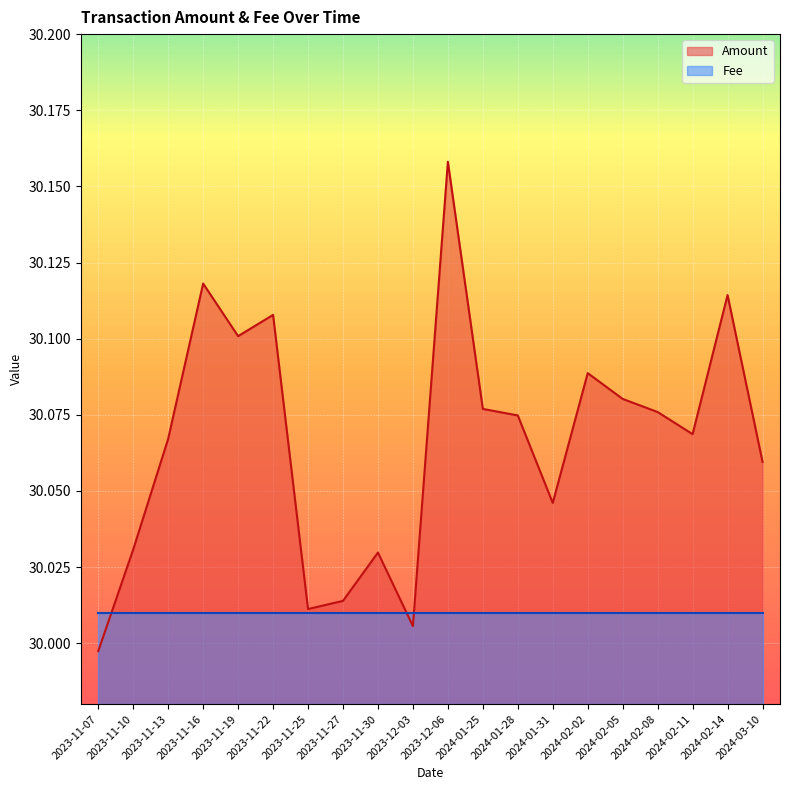

Between 2024-02-05 and 2024-01-25, which is larger?

2024-02-05